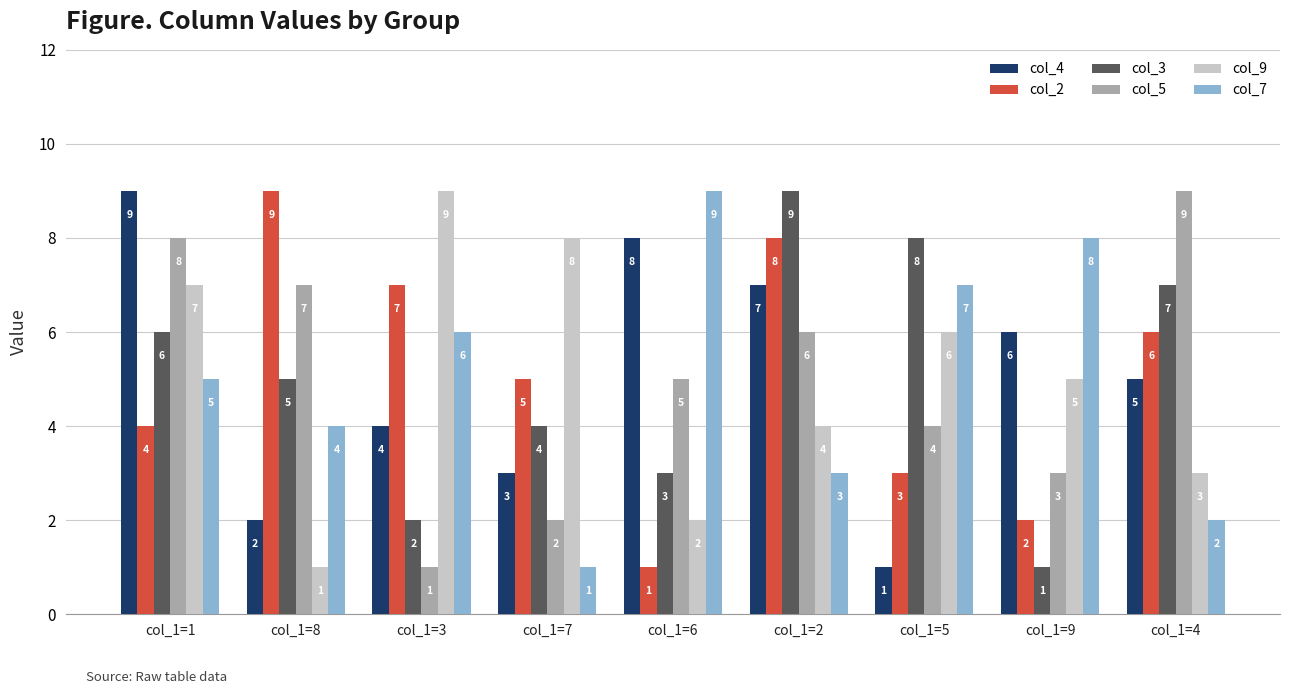

Reading left to right, what are all the values shown in this chart?

col_4: col_1=1=9	col_1=8=2	col_1=3=4	col_1=7=3	col_1=6=8	col_1=2=7	col_1=5=1	col_1=9=6	col_1=4=5
col_2: col_1=1=4	col_1=8=9	col_1=3=7	col_1=7=5	col_1=6=1	col_1=2=8	col_1=5=3	col_1=9=2	col_1=4=6
col_3: col_1=1=6	col_1=8=5	col_1=3=2	col_1=7=4	col_1=6=3	col_1=2=9	col_1=5=8	col_1=9=1	col_1=4=7
col_5: col_1=1=8	col_1=8=7	col_1=3=1	col_1=7=2	col_1=6=5	col_1=2=6	col_1=5=4	col_1=9=3	col_1=4=9
col_9: col_1=1=7	col_1=8=1	col_1=3=9	col_1=7=8	col_1=6=2	col_1=2=4	col_1=5=6	col_1=9=5	col_1=4=3
col_7: col_1=1=5	col_1=8=4	col_1=3=6	col_1=7=1	col_1=6=9	col_1=2=3	col_1=5=7	col_1=9=8	col_1=4=2